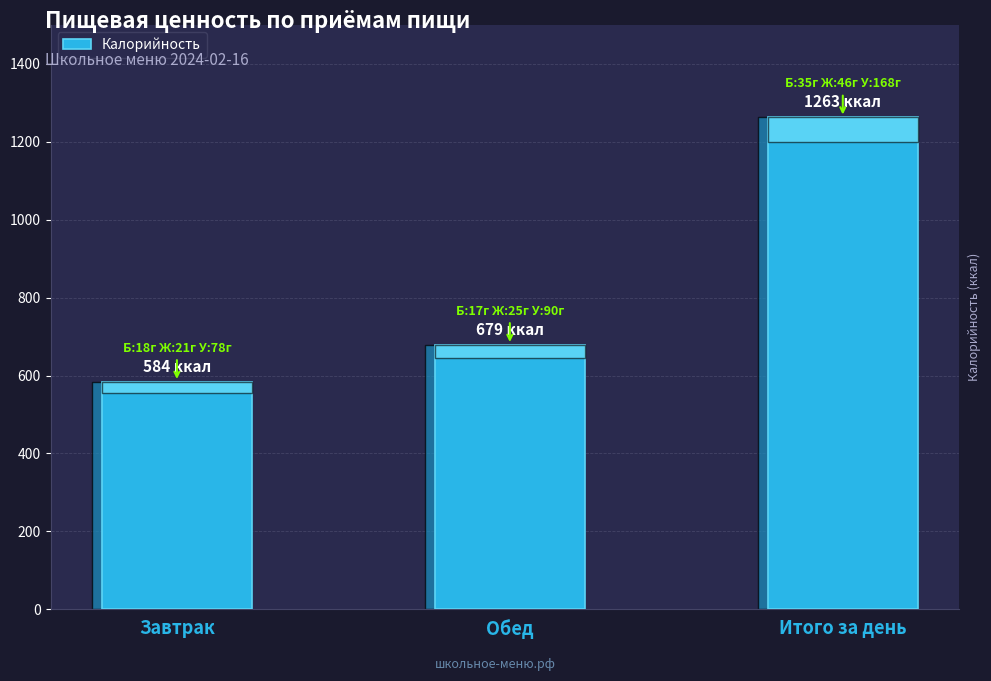

How many bars are there in total?

3